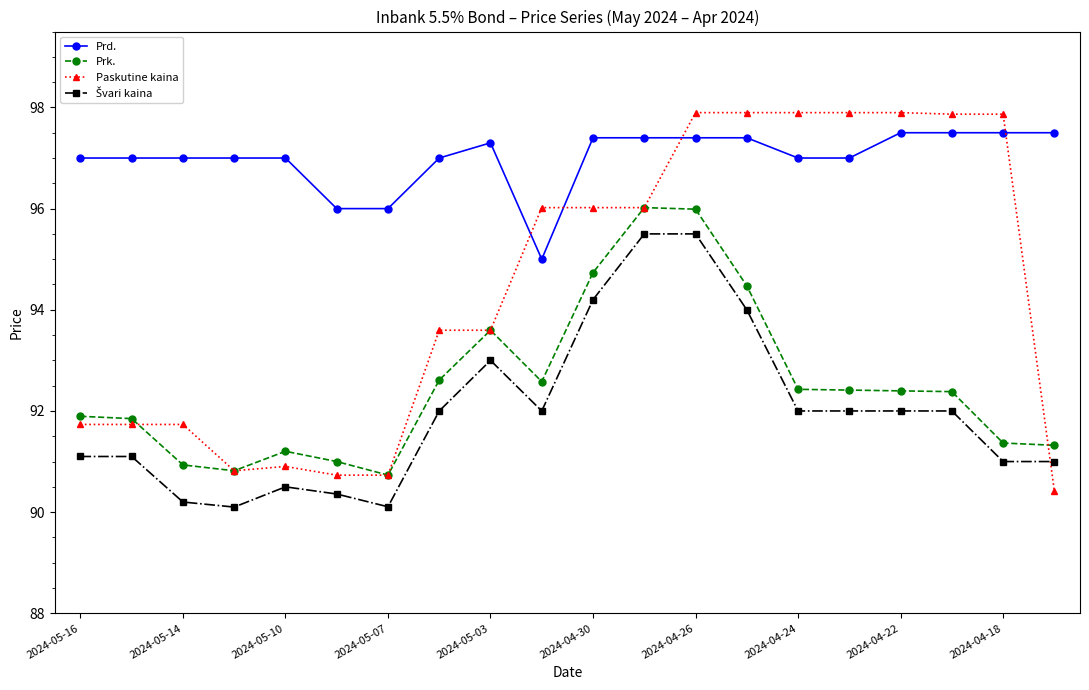

Which series has the widest spread of values?

Paskutine kaina